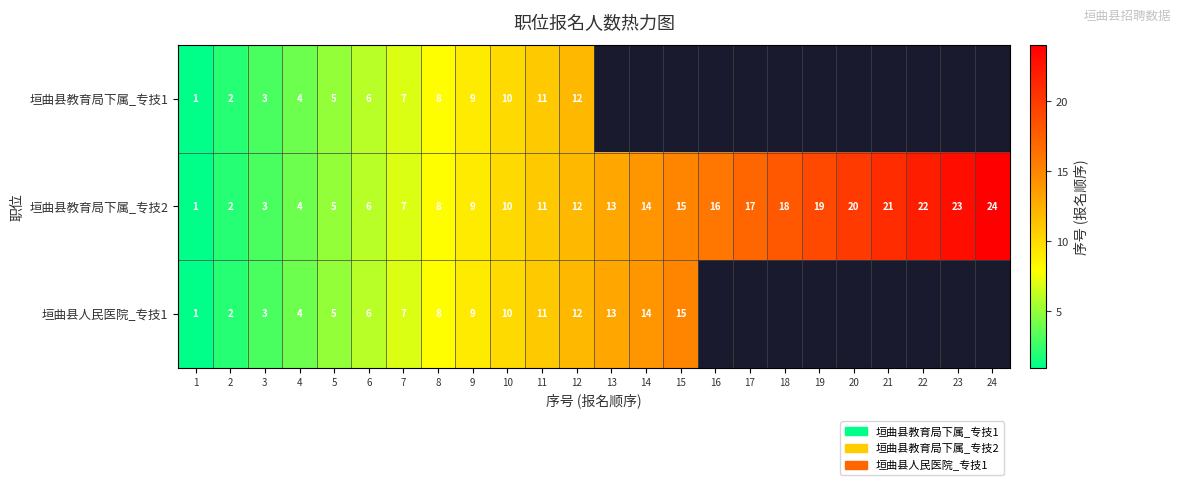

Is it true that 垣曲县教育局下属_专技2 equals 31 at 19?

False